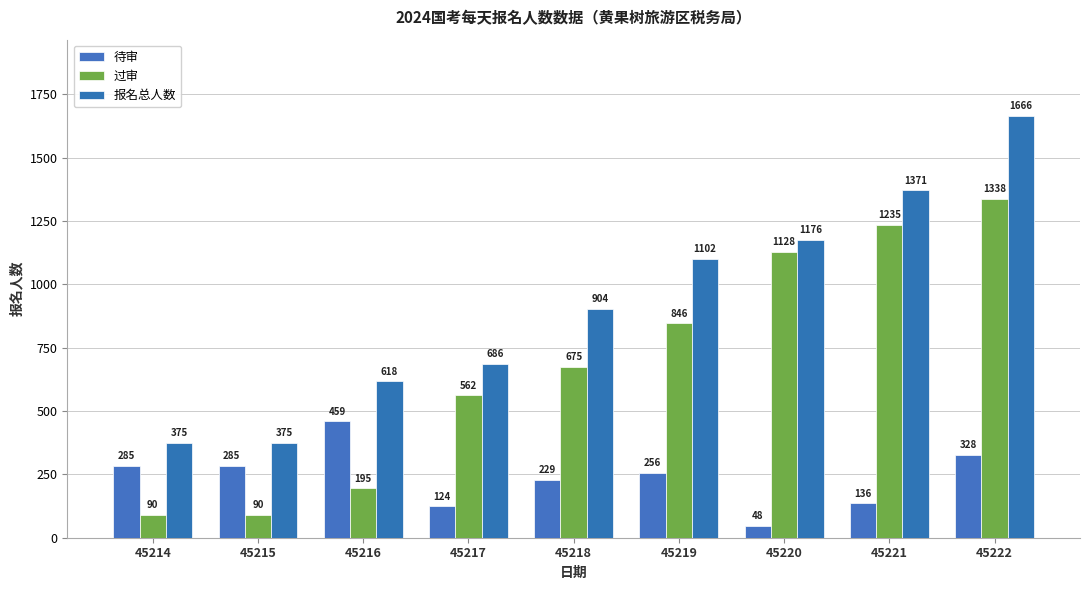

What is the difference between the second highest and minimum values in the 过审 series?

1145